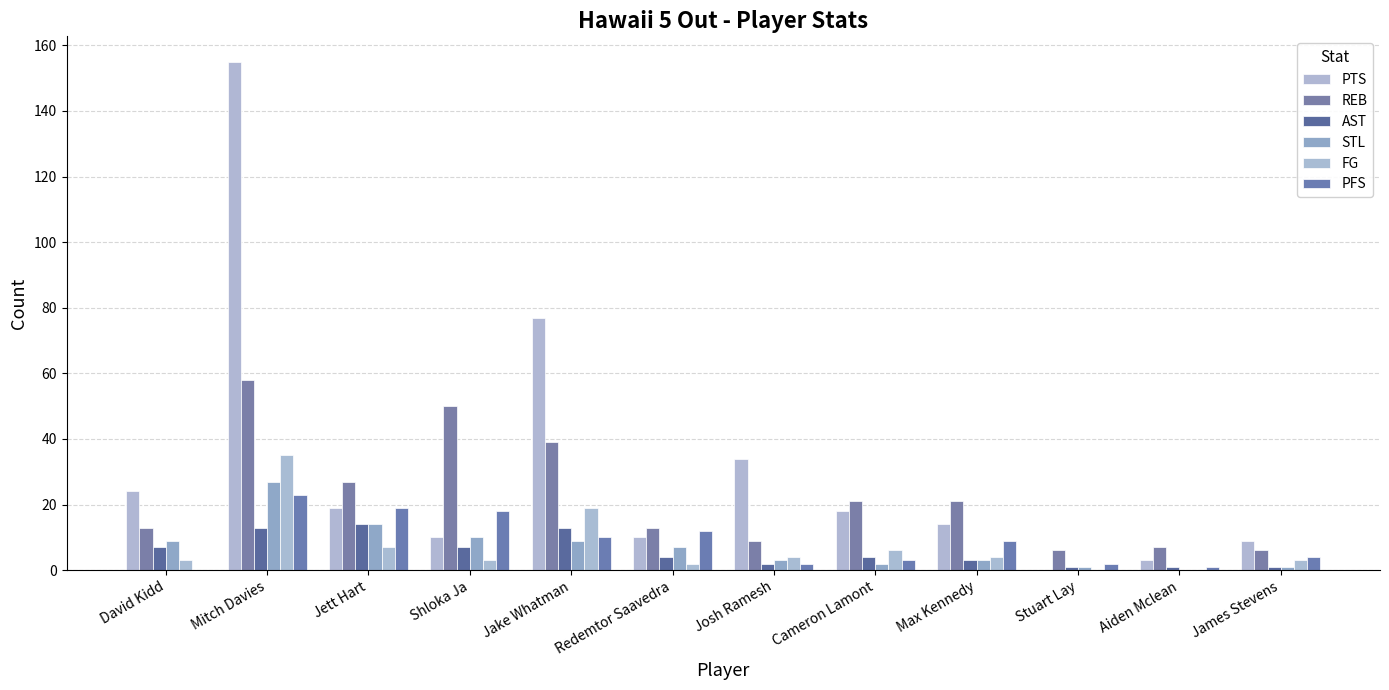

Which label corresponds to the largest value in the chart?

Mitch Davies